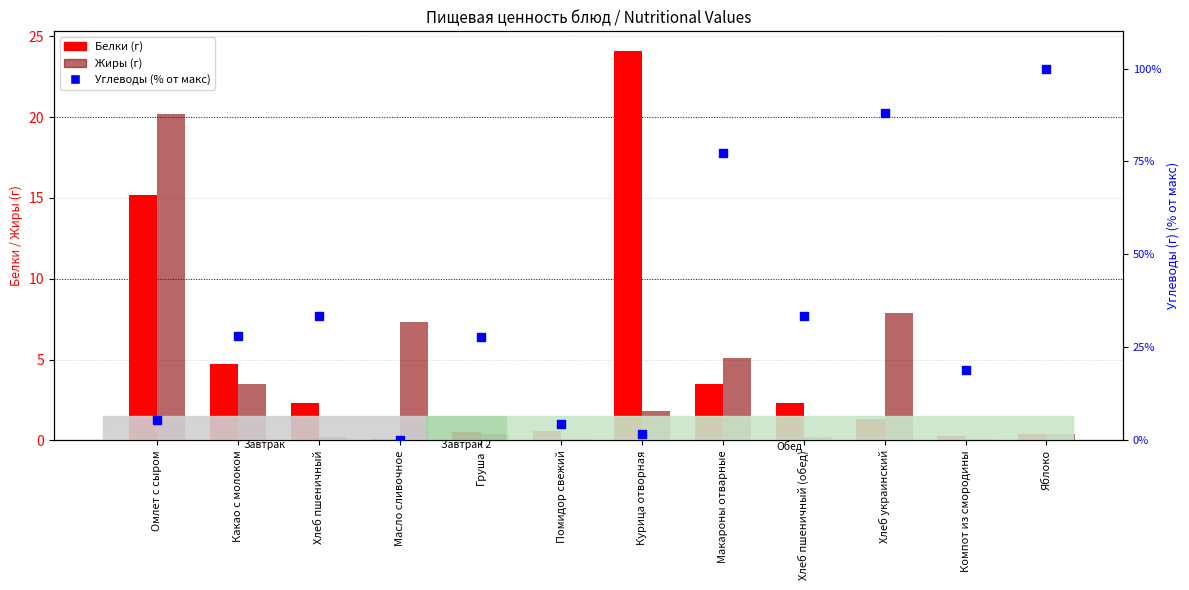

Which series contains the highest Y value?

Углеводы (% от макс)